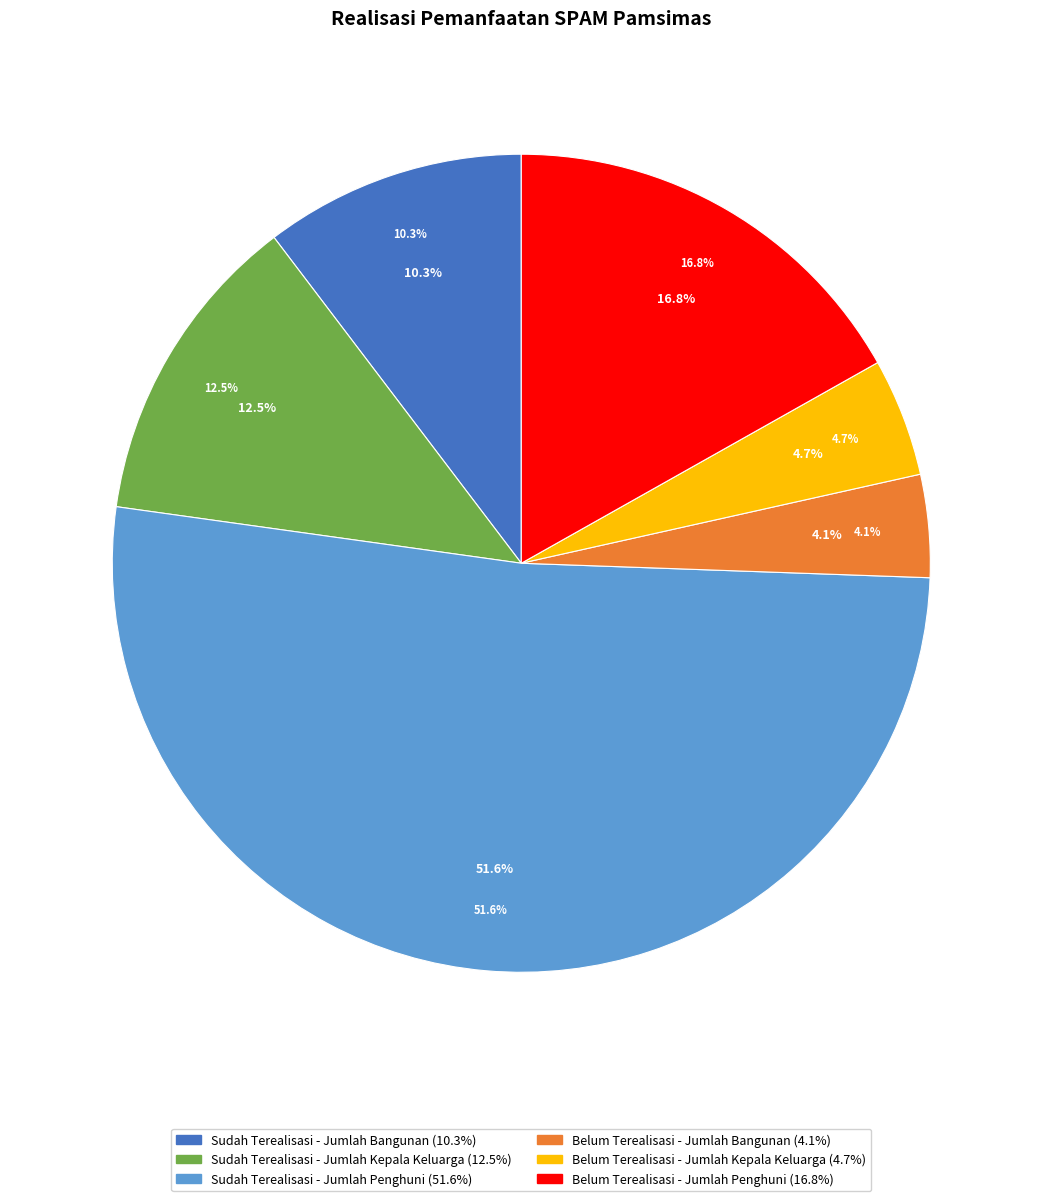

What percentage is the Belum Terealisasi - Jumlah Kepala Keluarga slice, to the nearest percent?

5%